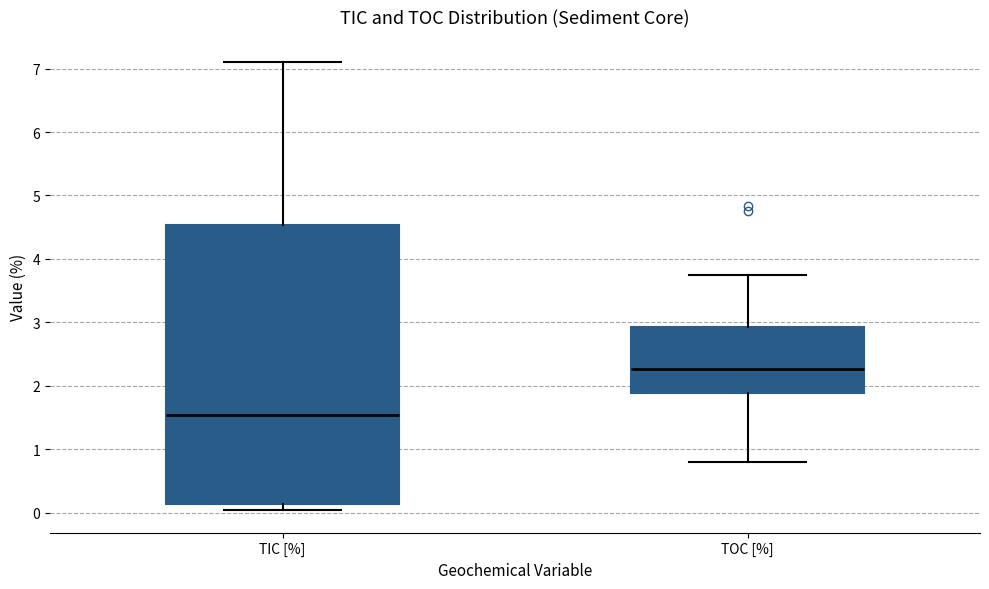

Reading left to right, read every box against the y-axis: the position of its median line, the range the box covers, and the ends of its whiskers. The values are not printed on the chart, so give them approximately, as read against the axis.

TIC [%]: median 1.5, box 0.1 to 4.5, whiskers 0.0 to 7.1
TOC [%]: median 2.3, box 1.9 to 2.9, whiskers 0.8 to 3.7